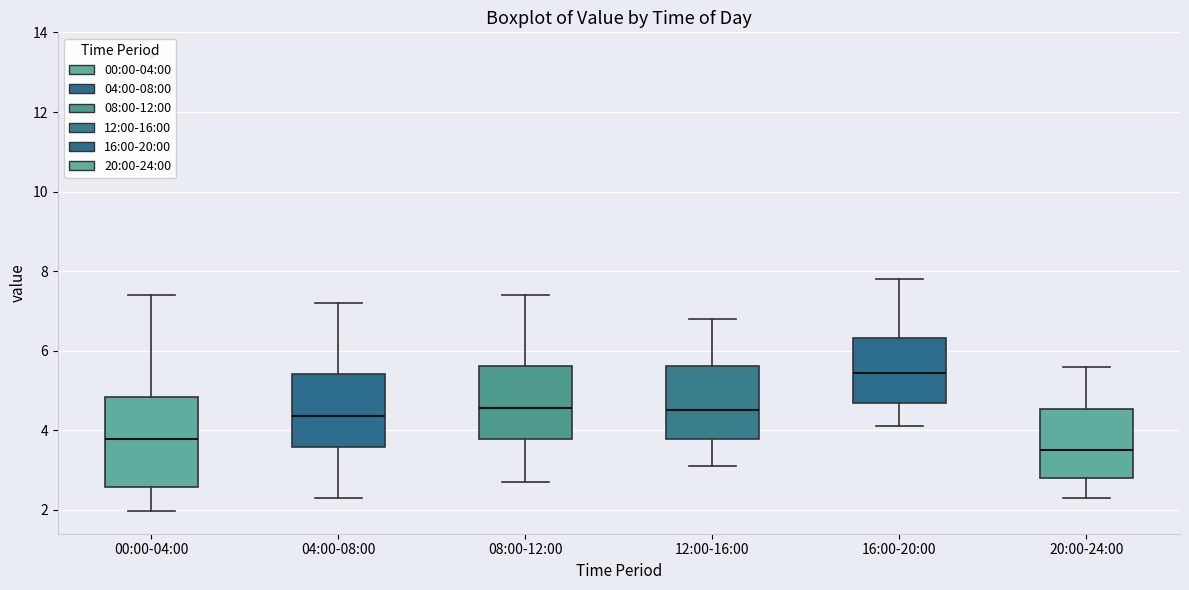

Reading left to right, transcribe this box plot: for each box, give where its median line is, the range the box spans, and where its two whiskers end, as read against the y-axis. The values are not printed on the chart, so give them approximately, as read against the axis.

00:00-04:00: median 3.8, box 2.6 to 4.8, whiskers 2.0 to 7.4
04:00-08:00: median 4.4, box 3.6 to 5.4, whiskers 2.4 to 7.2
08:00-12:00: median 4.6, box 3.8 to 5.6, whiskers 2.8 to 7.4
12:00-16:00: median 4.6, box 3.8 to 5.6, whiskers 3.2 to 6.8
16:00-20:00: median 5.4, box 4.6 to 6.4, whiskers 4.2 to 7.8
20:00-24:00: median 3.6, box 2.8 to 4.6, whiskers 2.4 to 5.6